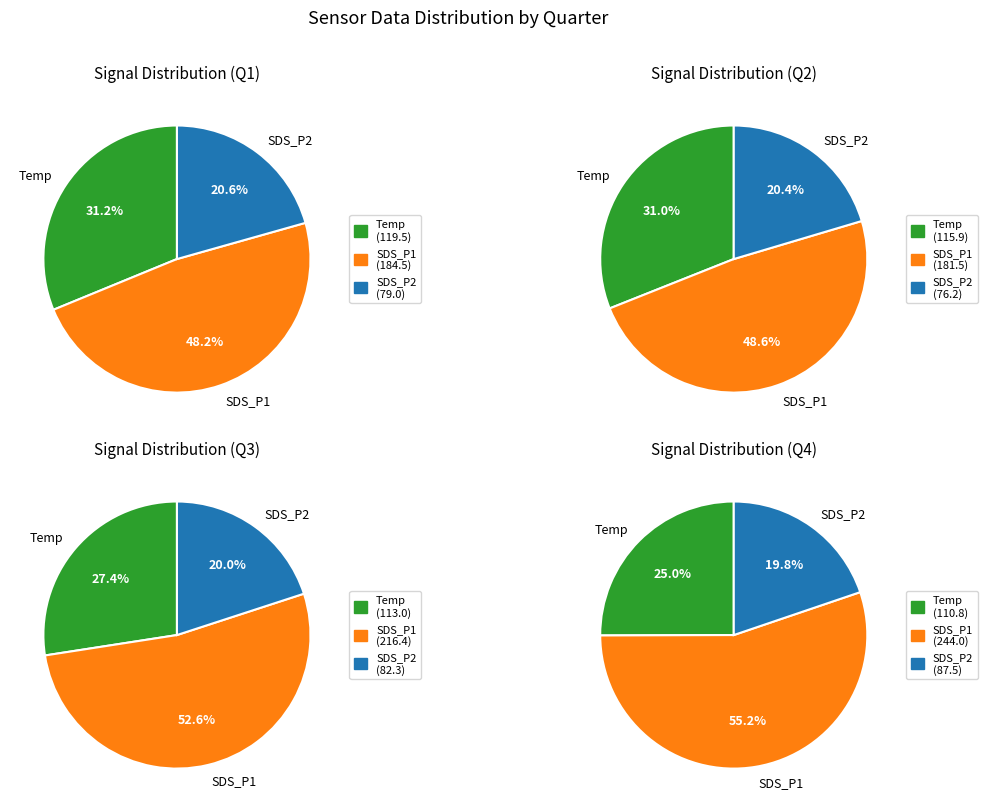

Is it true that 29 is 1% of the pie?

False